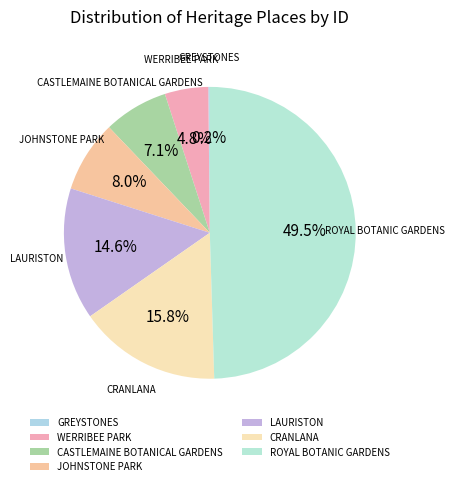

What is the largest slice in the pie chart?

ROYAL BOTANIC GARDENS